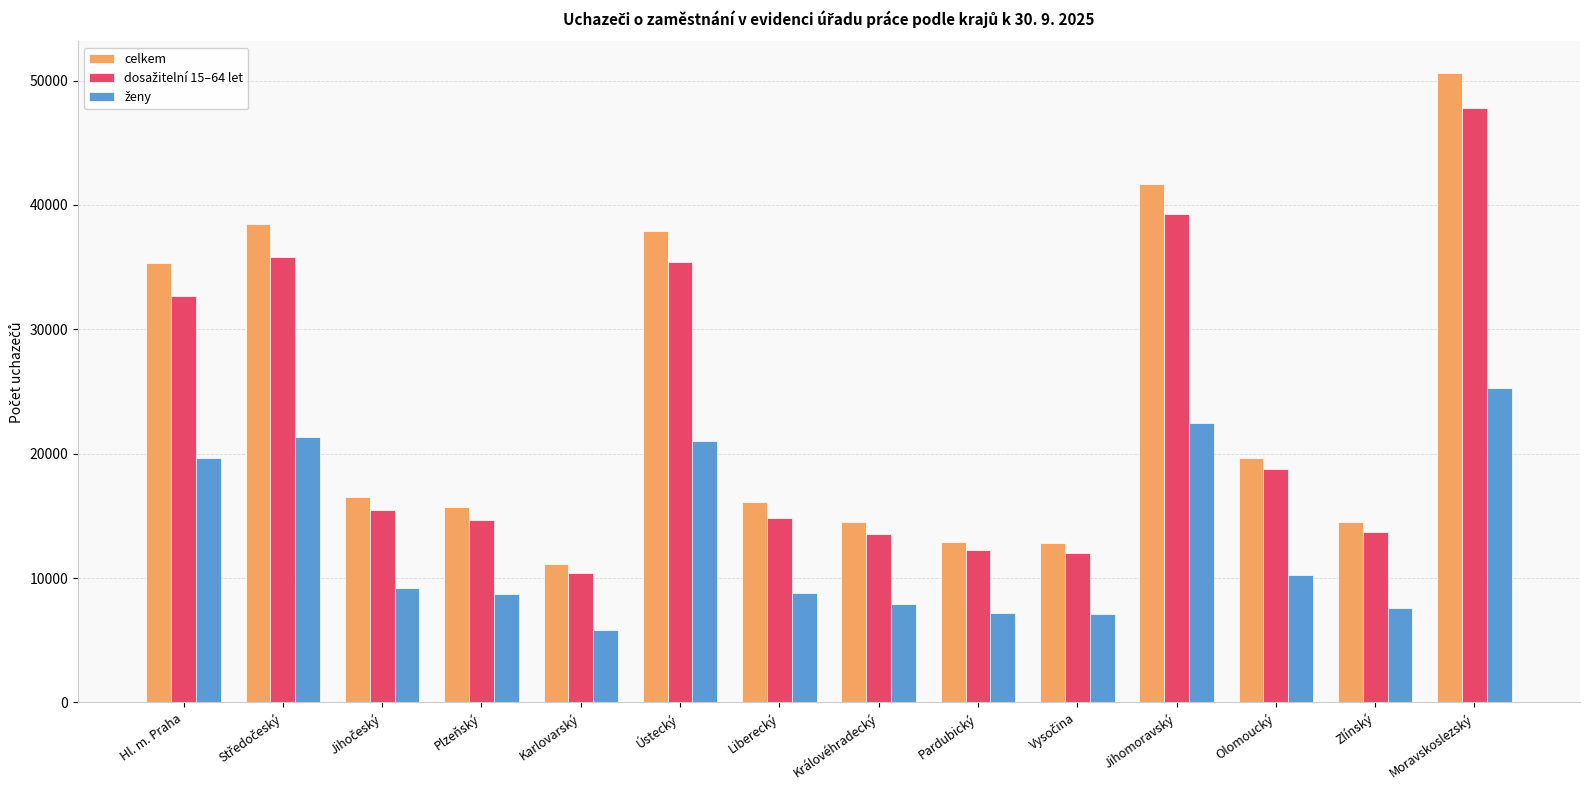

What is the difference between the maximum and minimum values in the celkem series?

39509